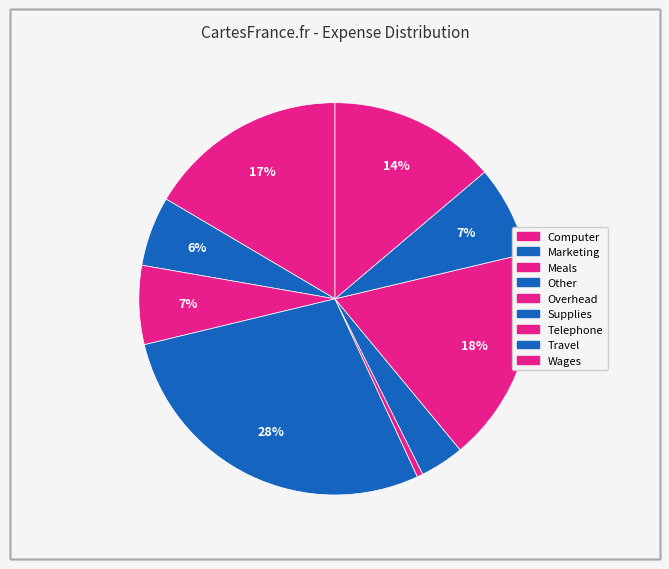

What percentage is the Supplies slice, to the nearest percent?

4%